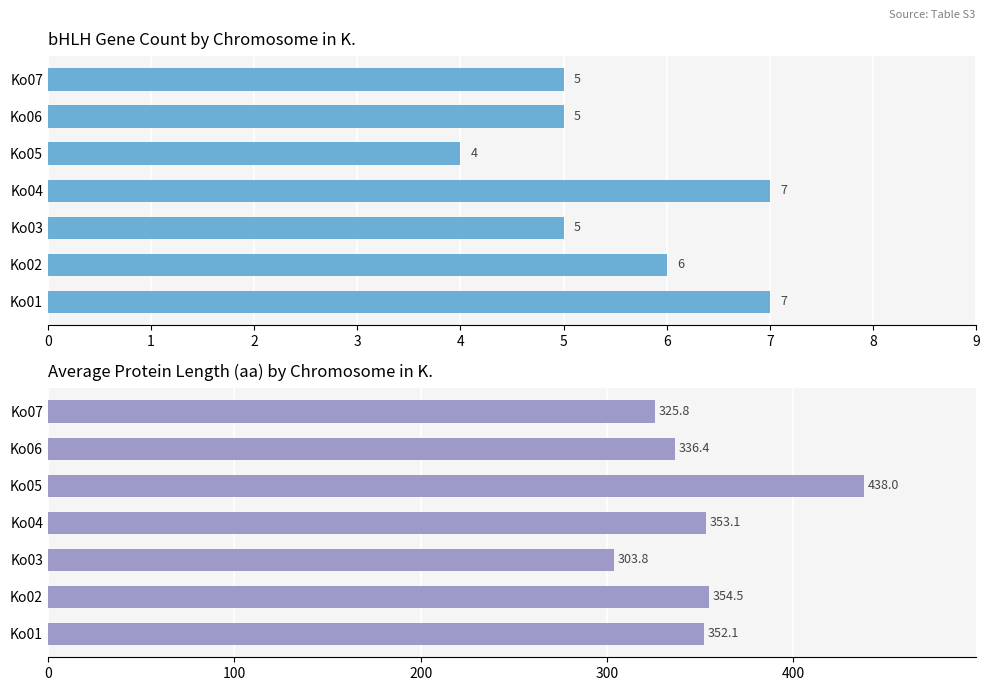

Which series has the largest total across all categories?

Avg protein length (aa)